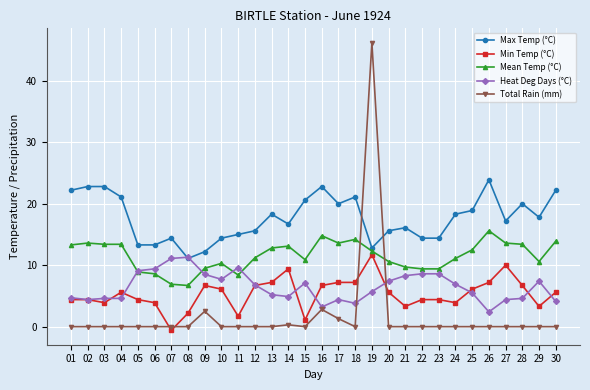

What is the approximate value of Min Temp (°C) at 08?

2.2